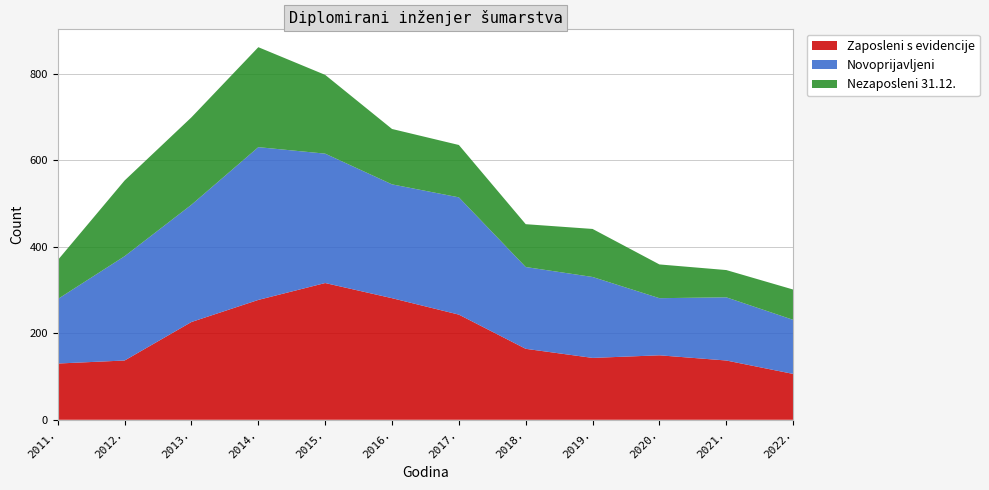

Reading left to right, what are all the values shown in this chart?

Zaposleni s evidencije: 2011.=130	2012.=137	2013.=226	2014.=277	2015.=316	2016.=281	2017.=243	2018.=164	2019.=143	2020.=149	2021.=137	2022.=106
Novoprijavljeni: 2011.=149	2012.=241	2013.=271	2014.=353	2015.=299	2016.=263	2017.=271	2018.=189	2019.=187	2020.=132	2021.=146	2022.=125
Nezaposleni 31.12.: 2011.=90	2012.=175	2013.=202	2014.=231	2015.=182	2016.=128	2017.=121	2018.=99	2019.=111	2020.=78	2021.=63	2022.=70